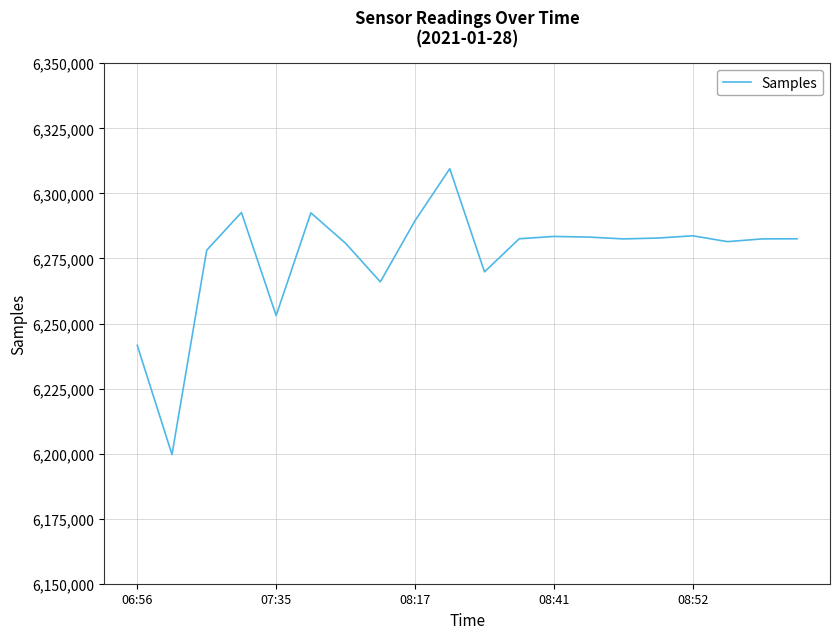

What is the greatest value displayed?

6309484